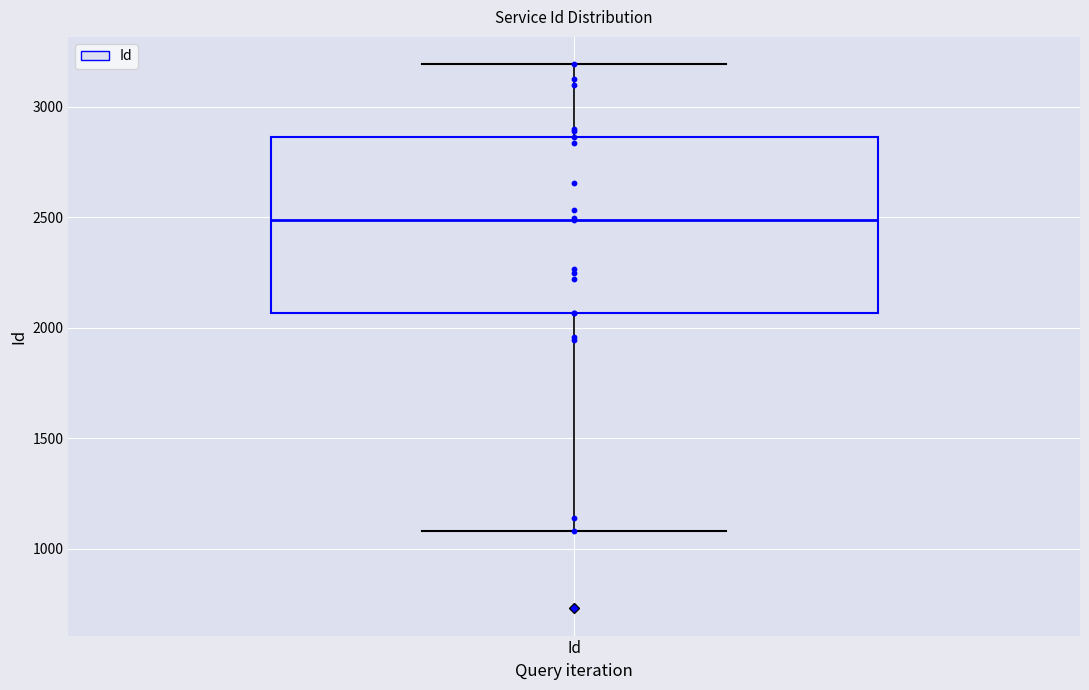

Transcribe this box plot: give where the median line is, the range the box spans, and where the two whiskers end, as read against the y-axis. The values are not printed on the chart, so give them approximately, as read against the axis.

median 2500, box 2050 to 2850, whiskers 1100 to 3200